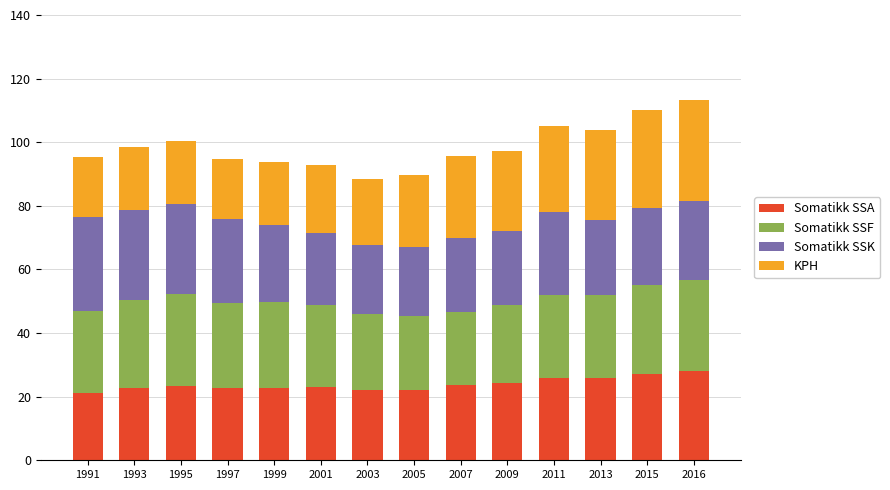

What is the difference between the maximum and minimum values in the Somatikk SSA series?

6.7